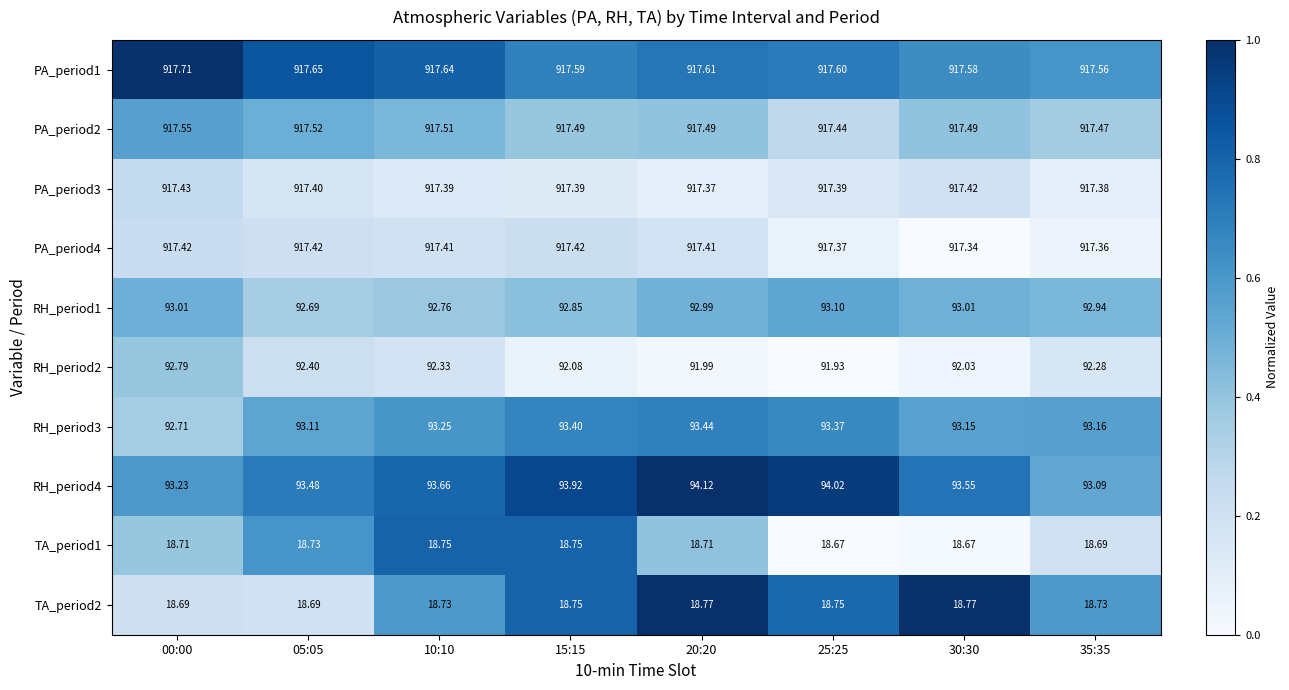

Is the value of PA_period4 at 00:00 greater than the value of PA_period3 at 10:10?

Yes